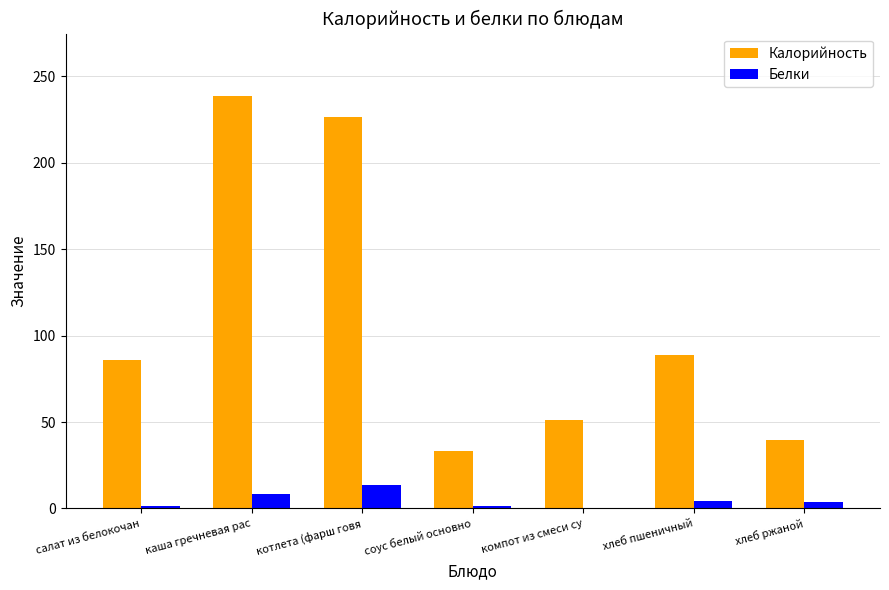

Which series changed the most between каша гречневая рас and компот из смеси су?

Калорийность